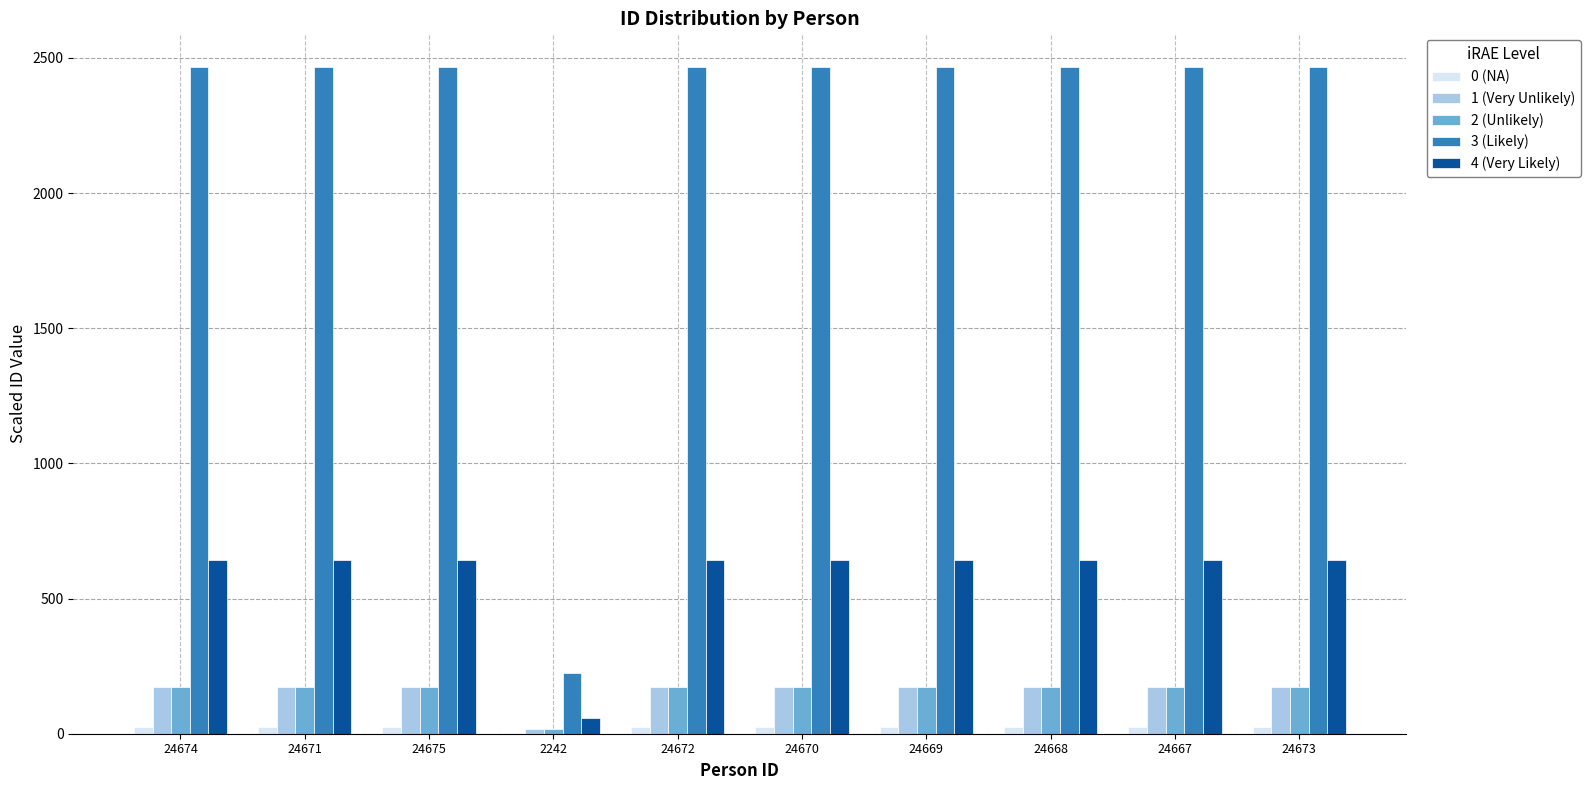

Count the number of data series in this chart.

5